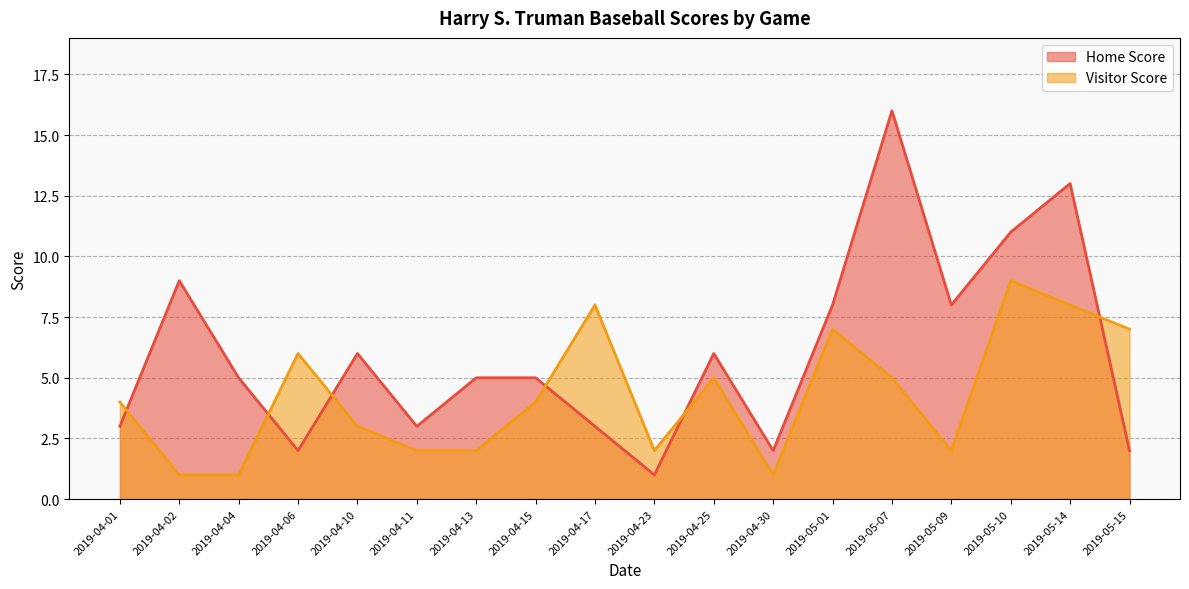

The Home Score series shows 2 at 2019-05-15. True or false?

True